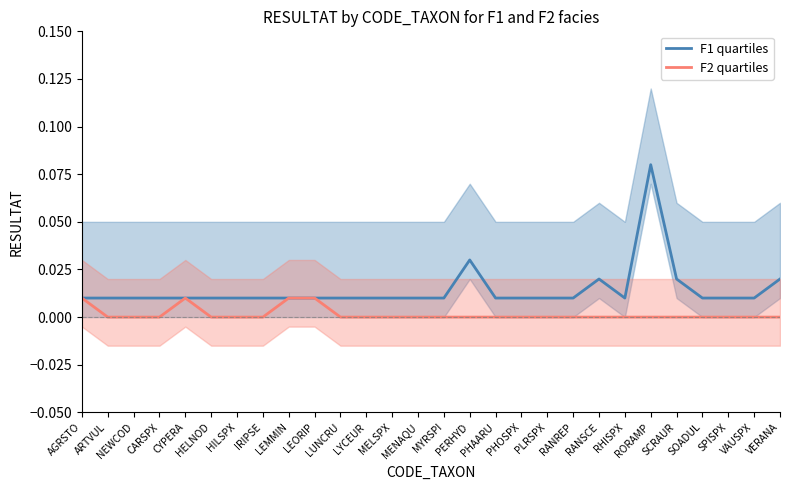

True or false: F2_RESULTAT and F1_RESULTAT intersect in this chart.

False